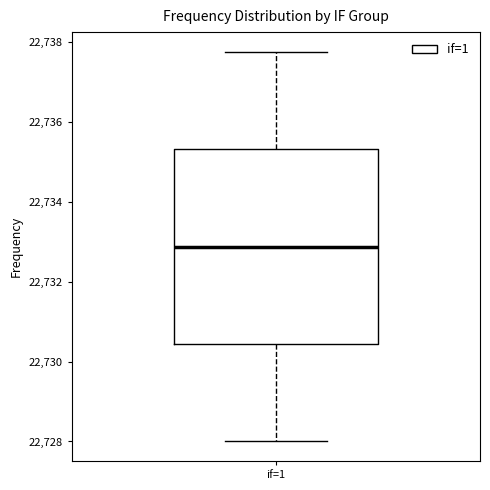

Transcribe this box plot: give where the median line is, the range the box spans, and where the two whiskers end, as read against the y-axis. The values are not printed on the chart, so give them approximately, as read against the axis.

median 22732.8, box 22730.4 to 22735.4, whiskers 22728.0 to 22737.8